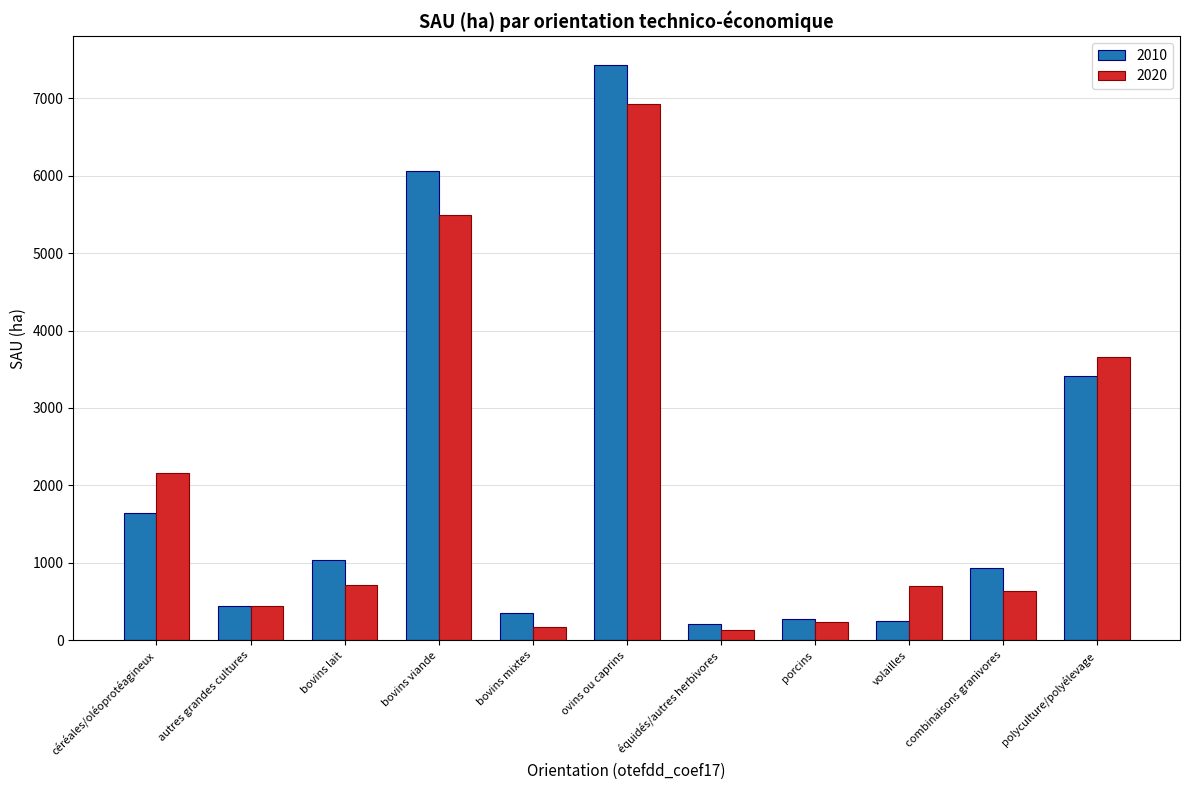

The 2010 series shows 1639.9 at céréales/oléoprotéagineux. True or false?

True